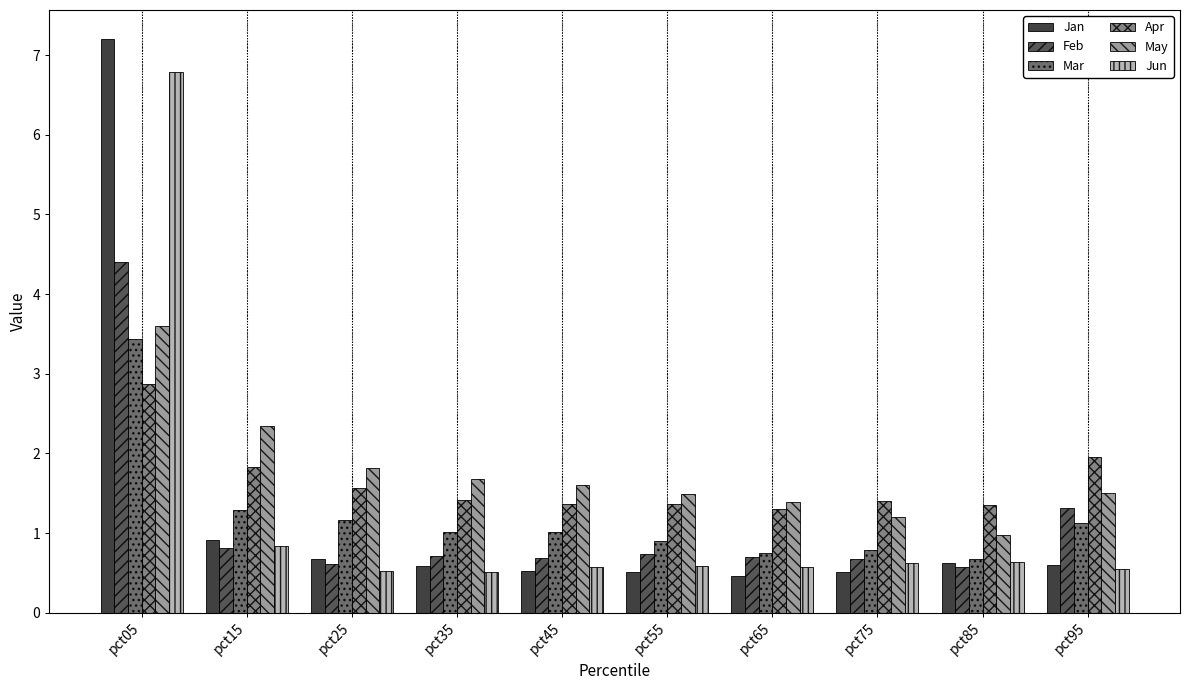

The value of Mar at pct25 is 1.2. True or false?

True